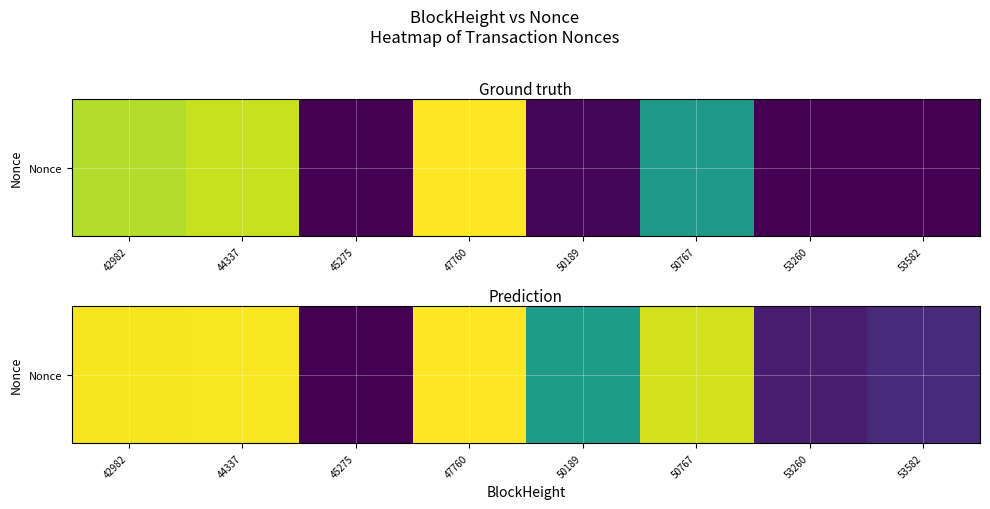

Rank the categories by value from highest to lowest.

47760, 44337, 42982, 50767, 50189, 53582, 53260, 45275